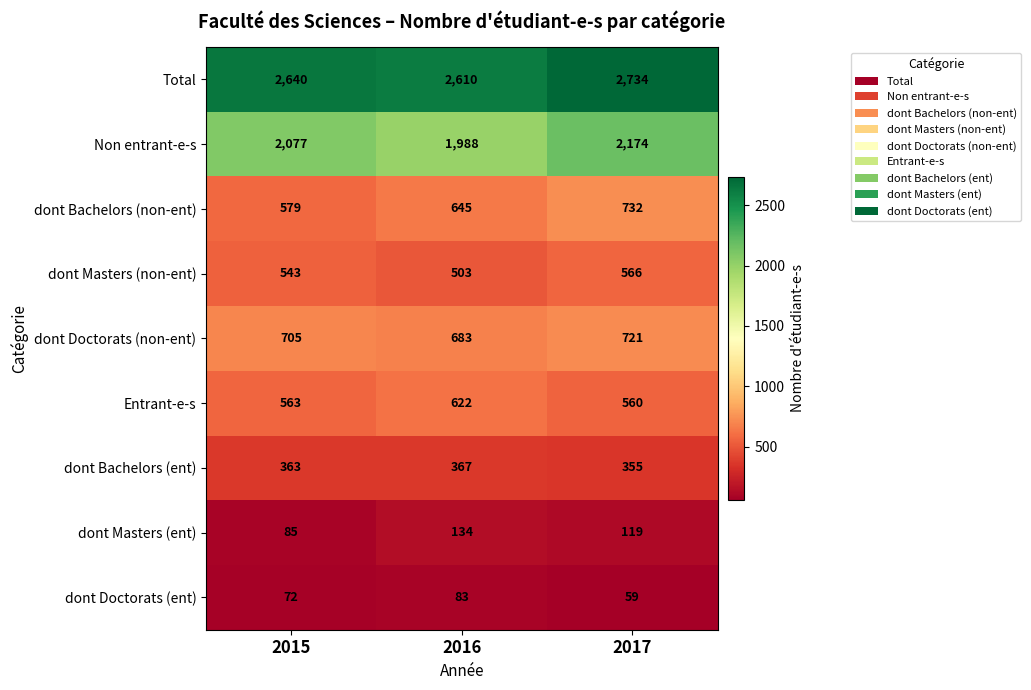

What is the difference between the maximum and minimum values in the dont Masters (non-ent) series?

63